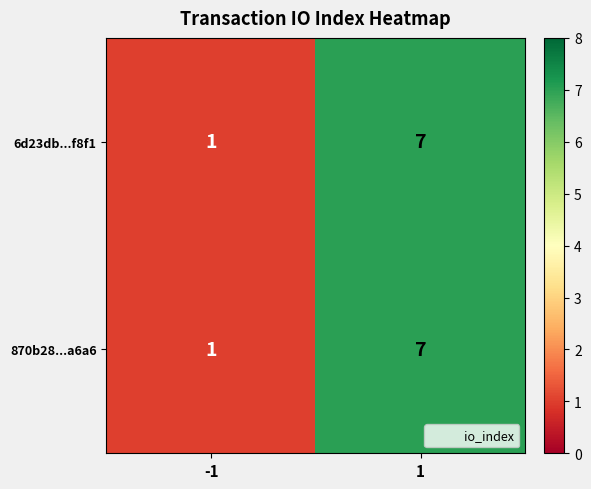

The 6d23db...f8f1 series shows 2 at 1. True or false?

False